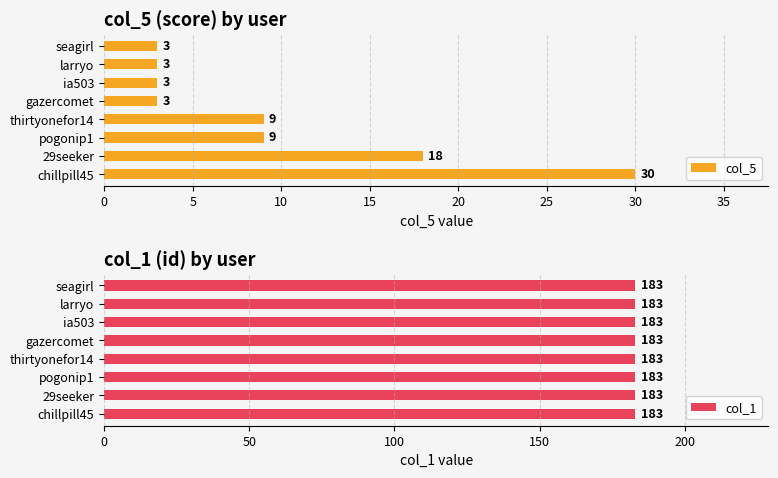

The col_5 series shows 30 at chillpill45. True or false?

True